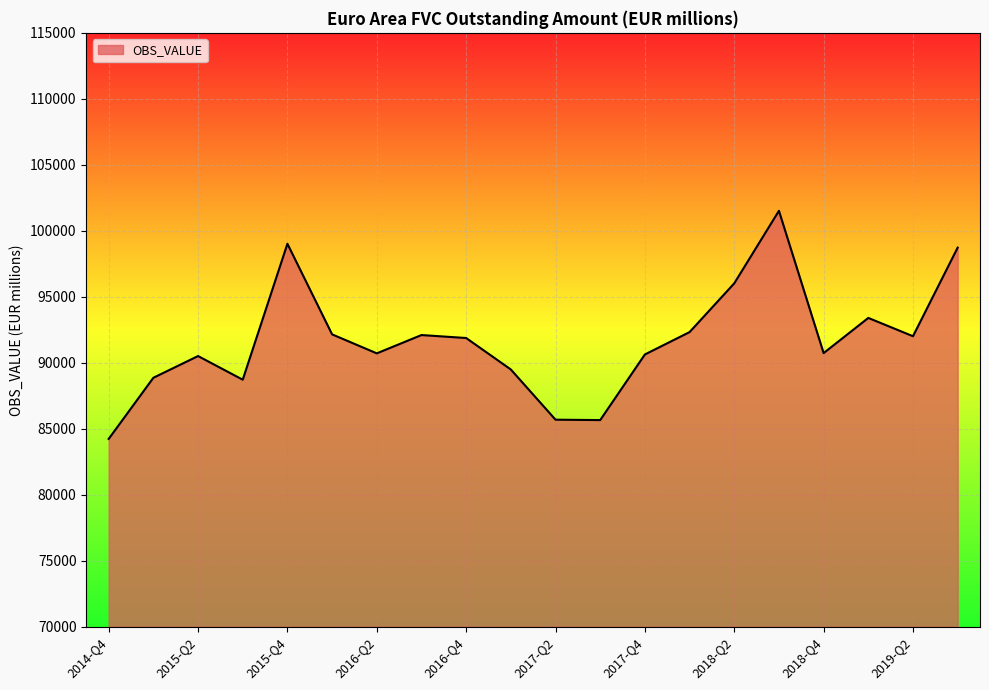

What is the maximum value shown in the chart?

101514.5